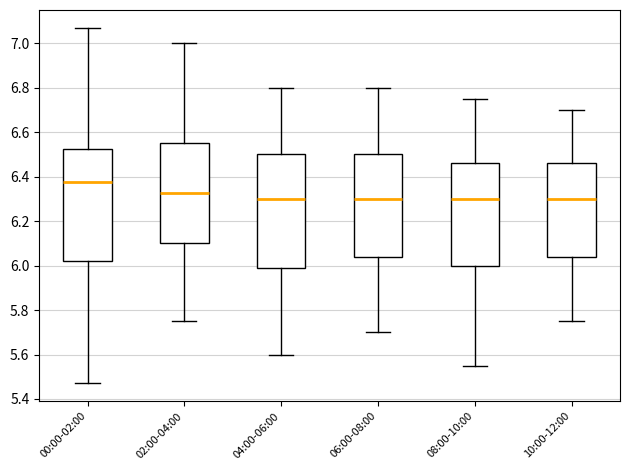

Which box has the highest median line?

00:00-02:00